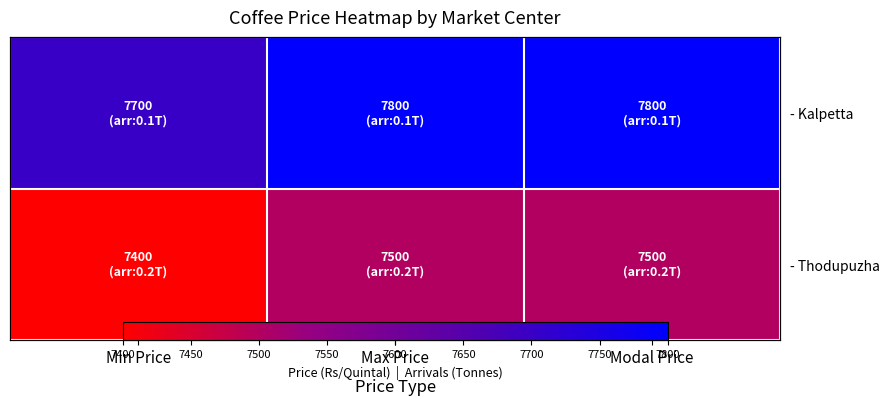

Which series has the largest range (max minus min)?

- Kalpetta